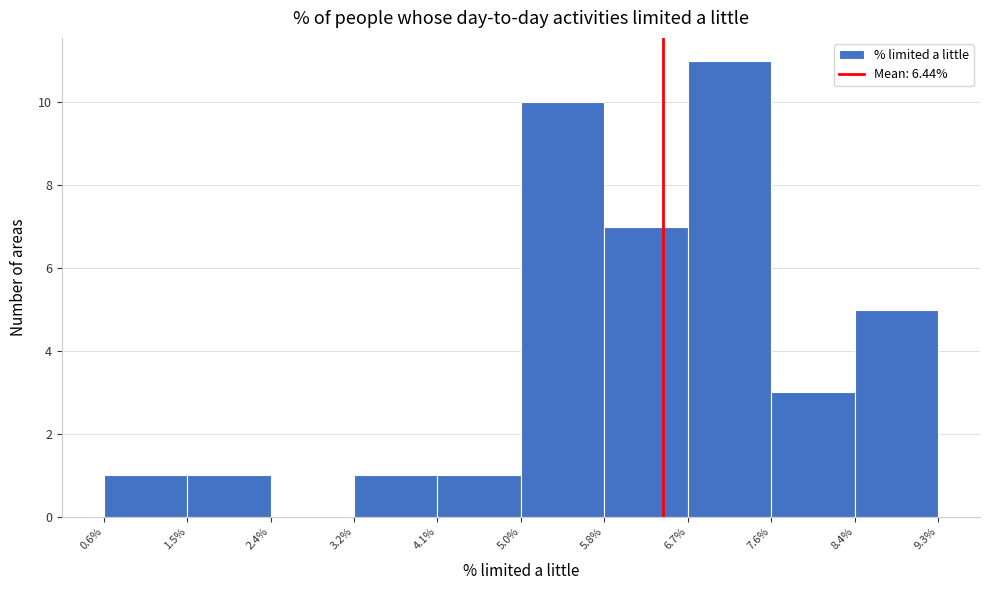

Reading left to right, transcribe this chart: for each bar, give the range it covers on the x-axis and its height. The values are not printed on the chart, so give them approximately, as read against the axis.

0.6% to 1.5%: 1
1.5% to 2.4%: 1
2.4% to 3.2%: 0
3.2% to 4.1%: 1
4.1% to 5.0%: 1
5.0% to 5.8%: 10
5.8% to 6.7%: 7
6.7% to 7.6%: 11
7.6% to 8.4%: 3
8.4% to 9.3%: 5